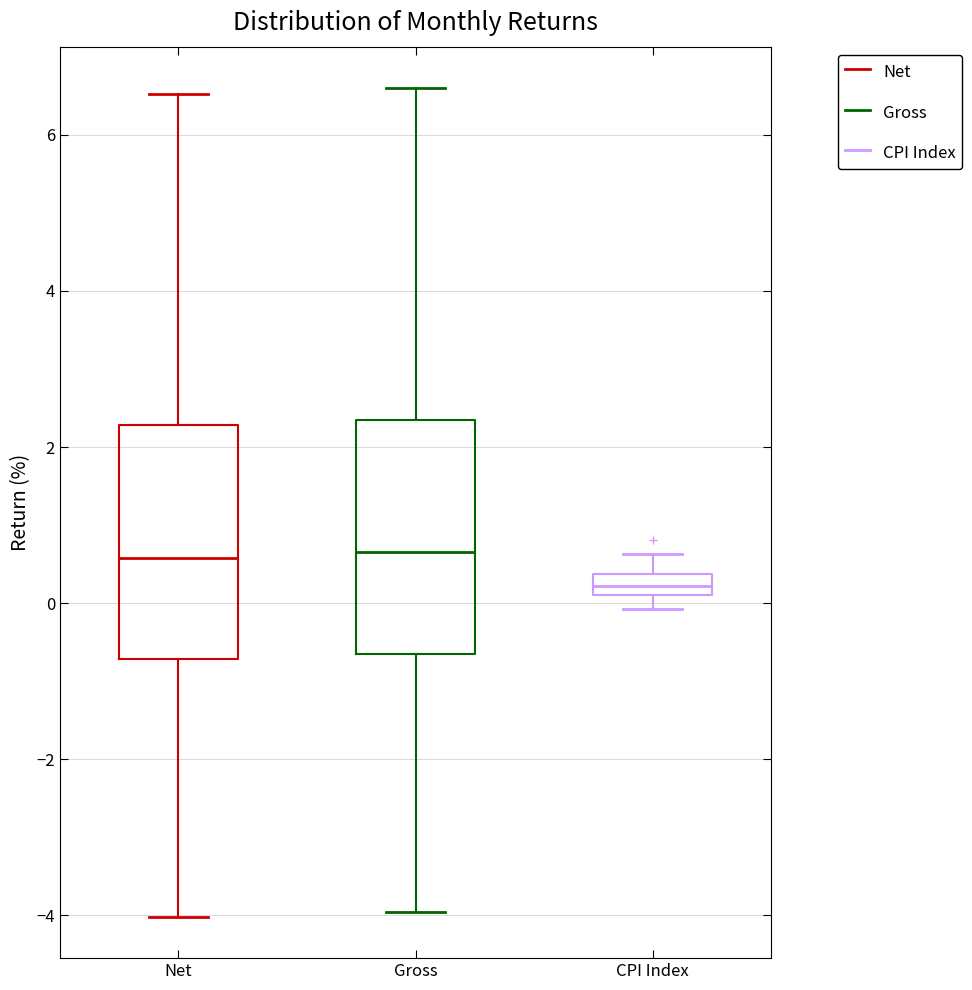

Where is the lower edge of the box for CPI Index on the y-axis? The values are not printed on the chart, so give them approximately, as read against the axis.

0.2